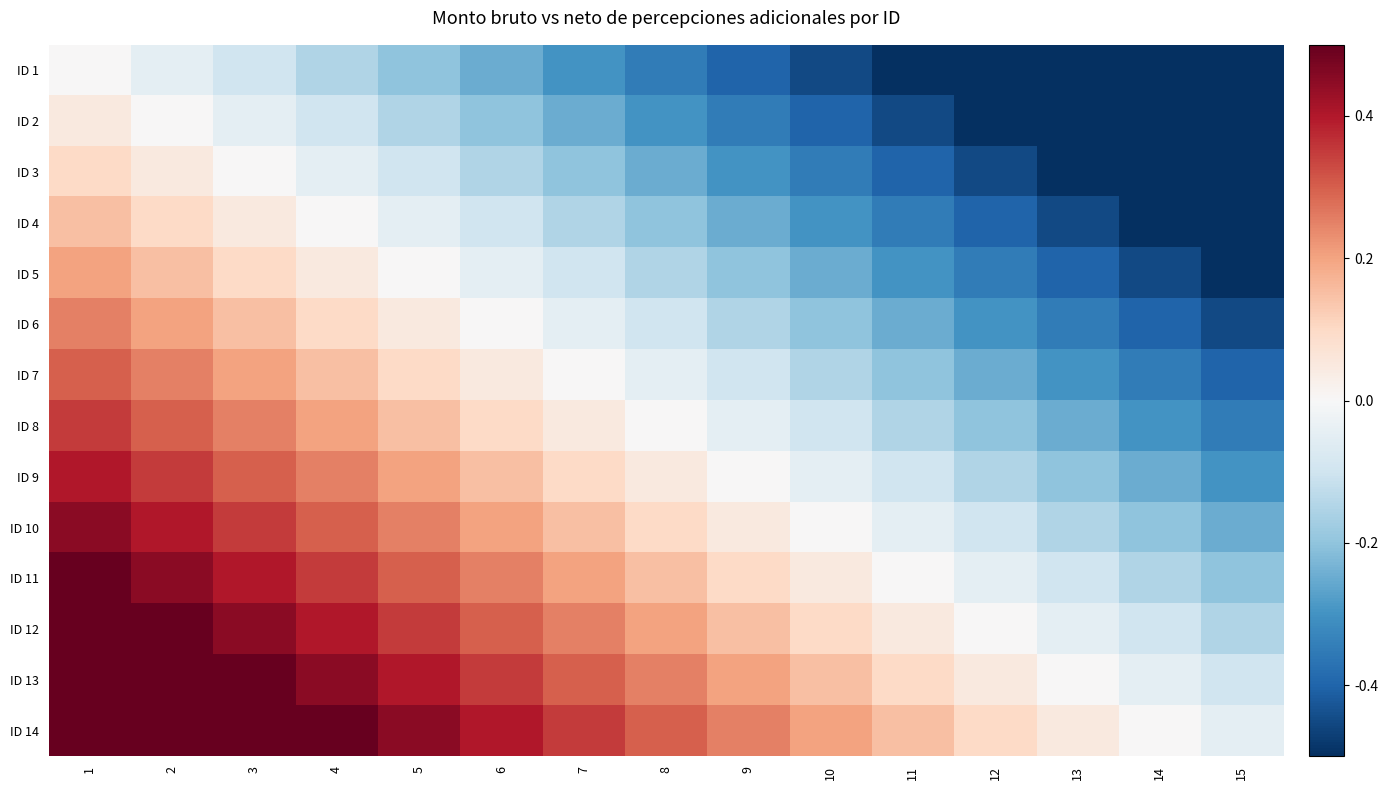

Which has a higher value, 4 or 3?

3